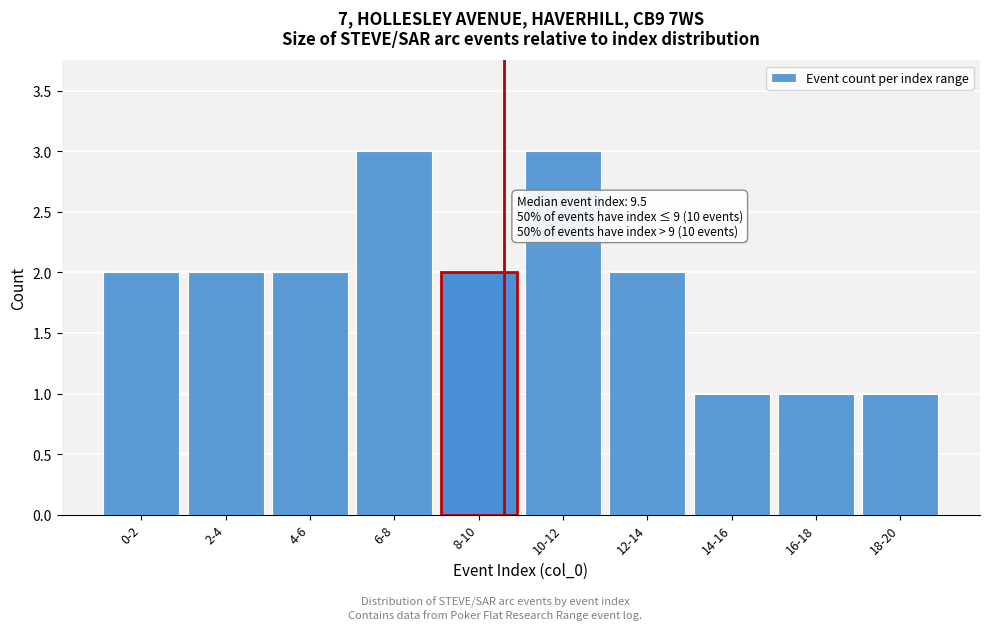

Reading left to right, extract all data points from this chart.

2	2	2	3	2	3	2	1	1	1